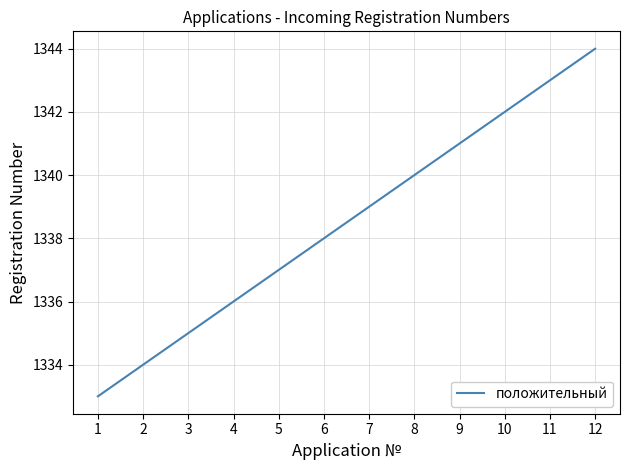

Read the value at 9.

1341